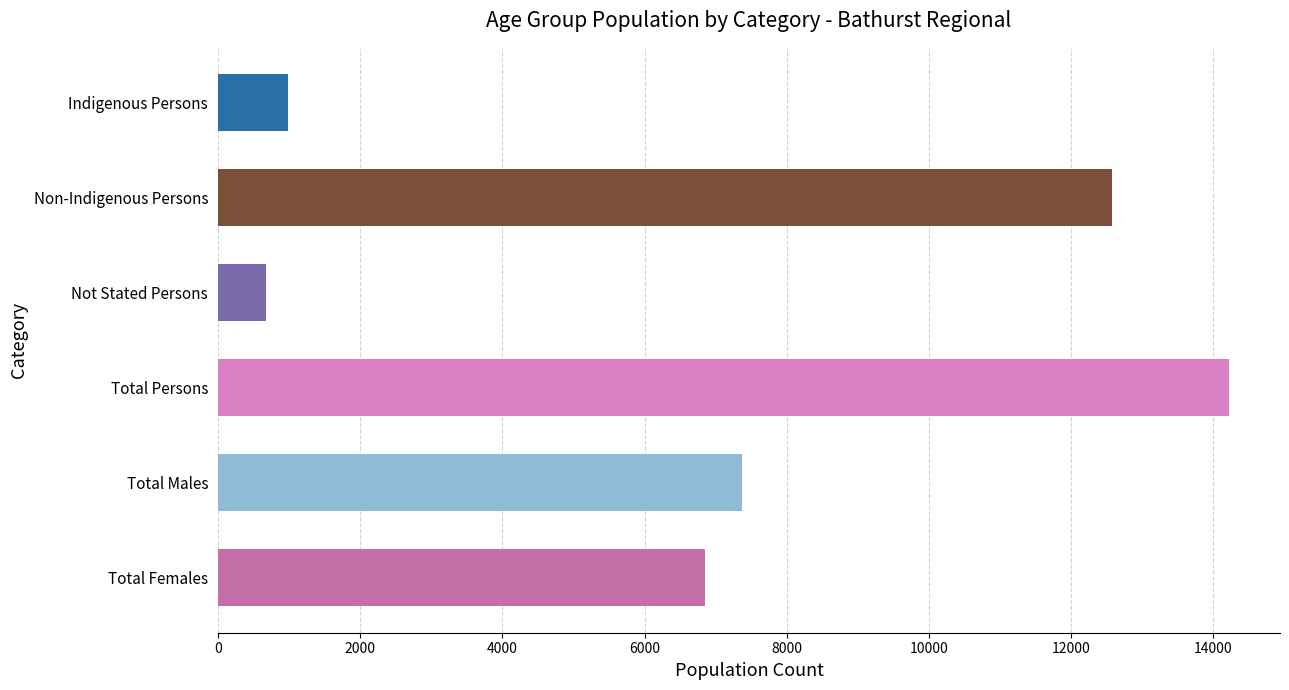

How many categories are shown in the chart?

6